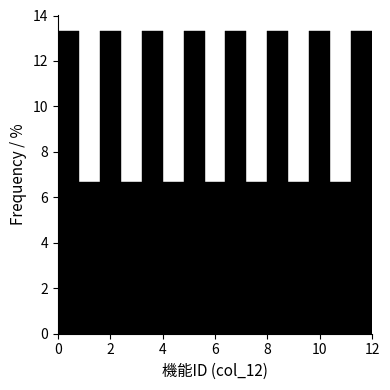

Reading left to right, transcribe this chart: for each bar, give the range it covers on the x-axis and its height. The values are not printed on the chart, so give them approximately, as read against the axis.

0.0 to 0.8: 13.4
0.8 to 1.6: 6.6
1.6 to 2.4: 13.4
2.4 to 3.2: 6.6
3.2 to 4.0: 13.4
4.0 to 4.8: 6.6
4.8 to 5.6: 13.4
5.6 to 6.4: 6.6
6.4 to 7.2: 13.4
7.2 to 8.0: 6.6
8.0 to 8.8: 13.4
8.8 to 9.6: 6.6
9.6 to 10.4: 13.4
10.4 to 11.2: 6.6
11.2 to 12.0: 13.4